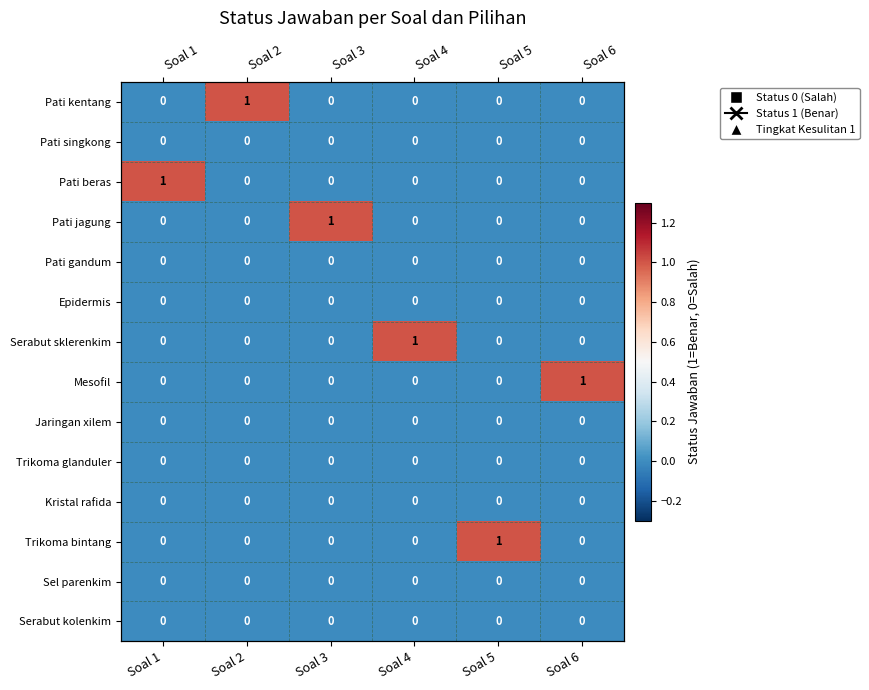

Is the value of Kristal rafida at Soal 6 greater than the value of Pati kentang at Soal 5?

No